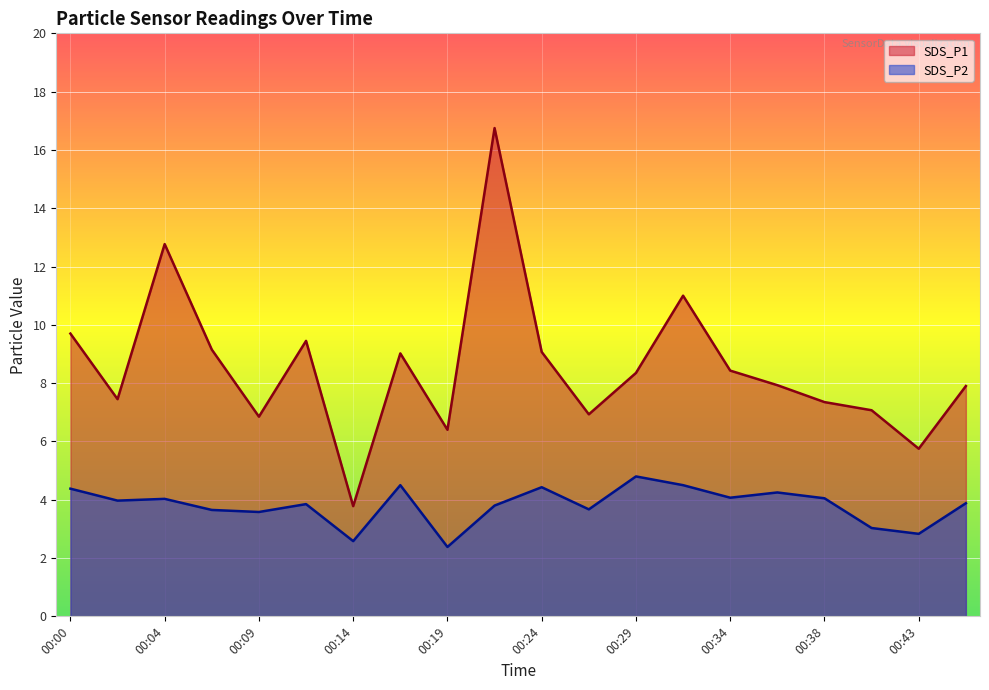

What is the value of the SDS_P2 point at the 8th from the left?

4.5